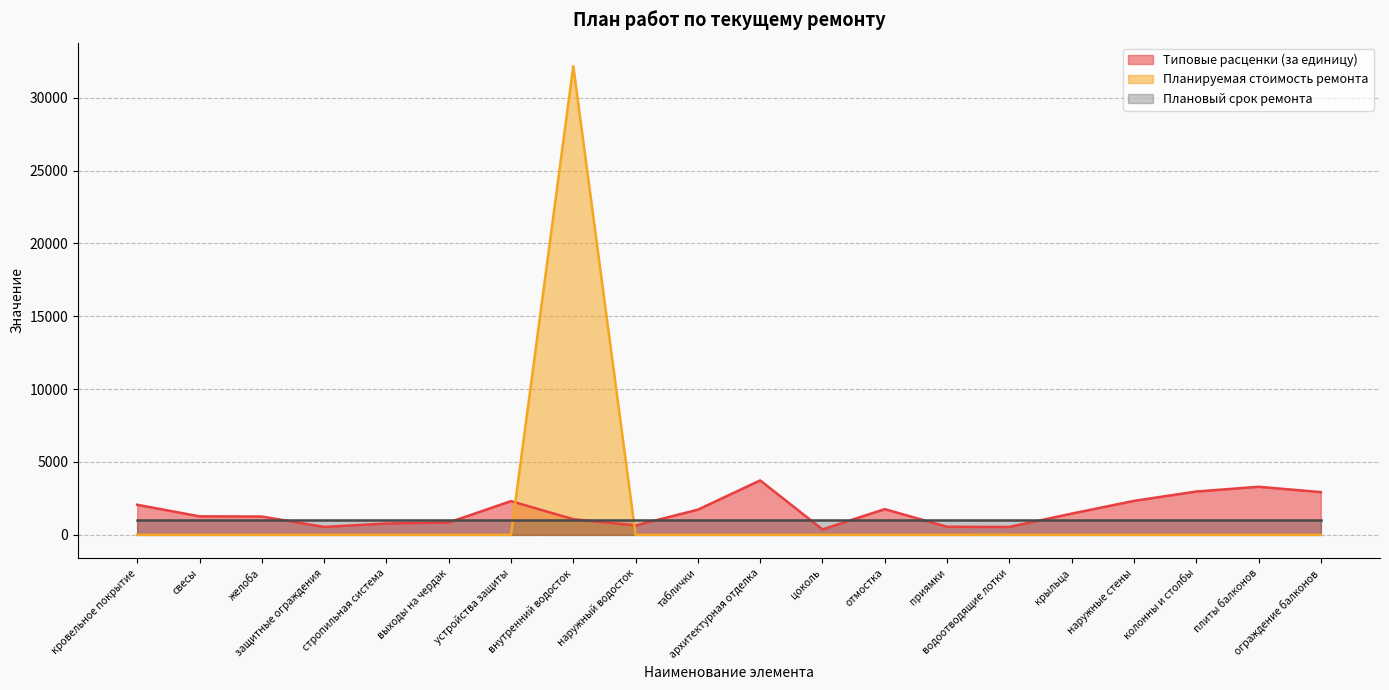

At which label does Типовые расценки (за единицу) first exceed 1454?

кровельное покрытие